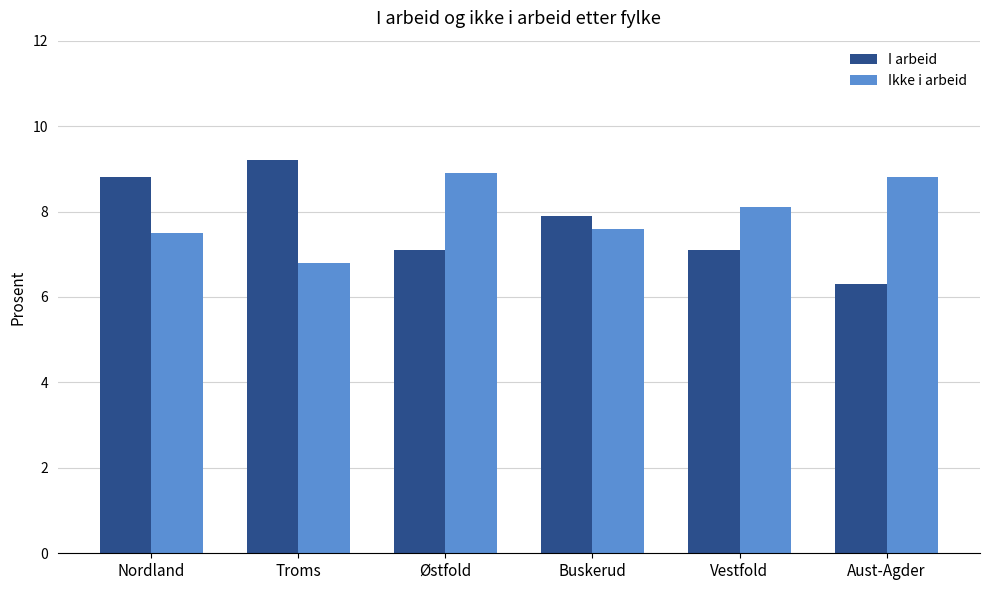

What is the sum of the Ikke i arbeid values at Buskerud and Østfold?

16.5